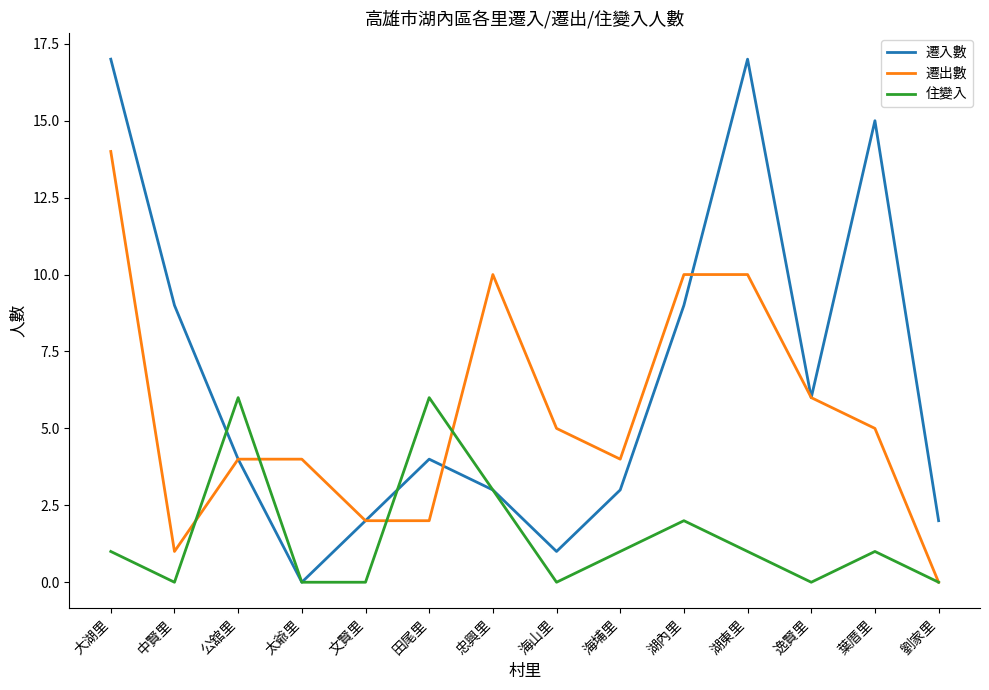

Which series has the largest range (max minus min)?

遷入數